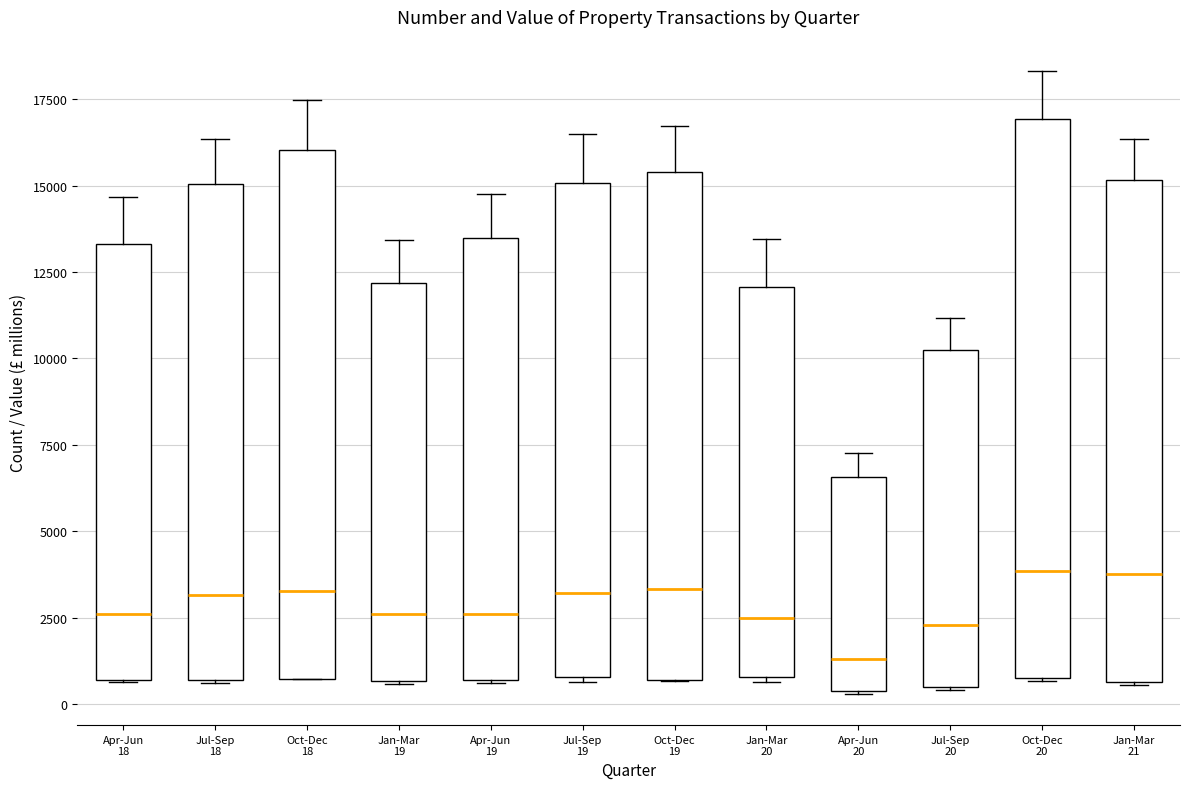

Reading left to right, transcribe this box plot: for each box, give where its median line is, the range the box spans, and where its two whiskers end, as read against the y-axis. The values are not printed on the chart, so give them approximately, as read against the axis.

Apr-Jun 18: median 2500, box 500 to 13500, whiskers 500 to 14500
Jul-Sep 18: median 3000, box 500 to 15000, whiskers 500 to 16500
Oct-Dec 18: median 3500, box 500 to 16000, whiskers 500 to 17500
Jan-Mar 19: median 2500, box 500 to 12000, whiskers 500 to 13500
Apr-Jun 19: median 2500, box 500 to 13500, whiskers 500 to 15000
Jul-Sep 19: median 3000, box 1000 to 15000, whiskers 500 to 16500
Oct-Dec 19: median 3500, box 500 to 15500, whiskers 500 to 16500
Jan-Mar 20: median 2500, box 1000 to 12000, whiskers 500 to 13500
Apr-Jun 20: median 1500, box 500 to 6500, whiskers 500 to 7500
Jul-Sep 20: median 2500, box 500 to 10500, whiskers 500 to 11000
Oct-Dec 20: median 4000, box 500 to 17000, whiskers 500 to 18500
Jan-Mar 21: median 4000, box 500 to 15000, whiskers 500 to 16500